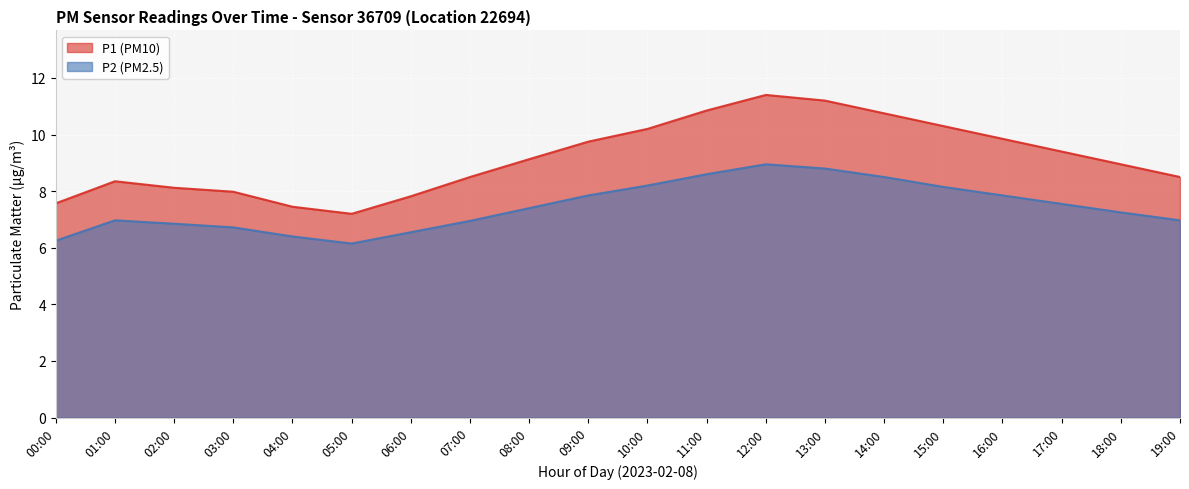

Reading left to right, transcribe all the data shown in this chart.

P1: 00:00=7.6	01:00=8.3	02:00=8.1	03:00=8.0	04:00=7.5	05:00=7.2	06:00=7.8	07:00=8.5	08:00=9.1	09:00=9.8	10:00=10.2	11:00=10.8	12:00=11.4	13:00=11.2	14:00=10.8	15:00=10.3	16:00=9.8	17:00=9.4	18:00=8.9	19:00=8.5
P2: 00:00=6.2	01:00=7.0	02:00=6.8	03:00=6.7	04:00=6.4	05:00=6.2	06:00=6.5	07:00=7.0	08:00=7.4	09:00=7.8	10:00=8.2	11:00=8.6	12:00=8.9	13:00=8.8	14:00=8.5	15:00=8.2	16:00=7.8	17:00=7.5	18:00=7.2	19:00=7.0